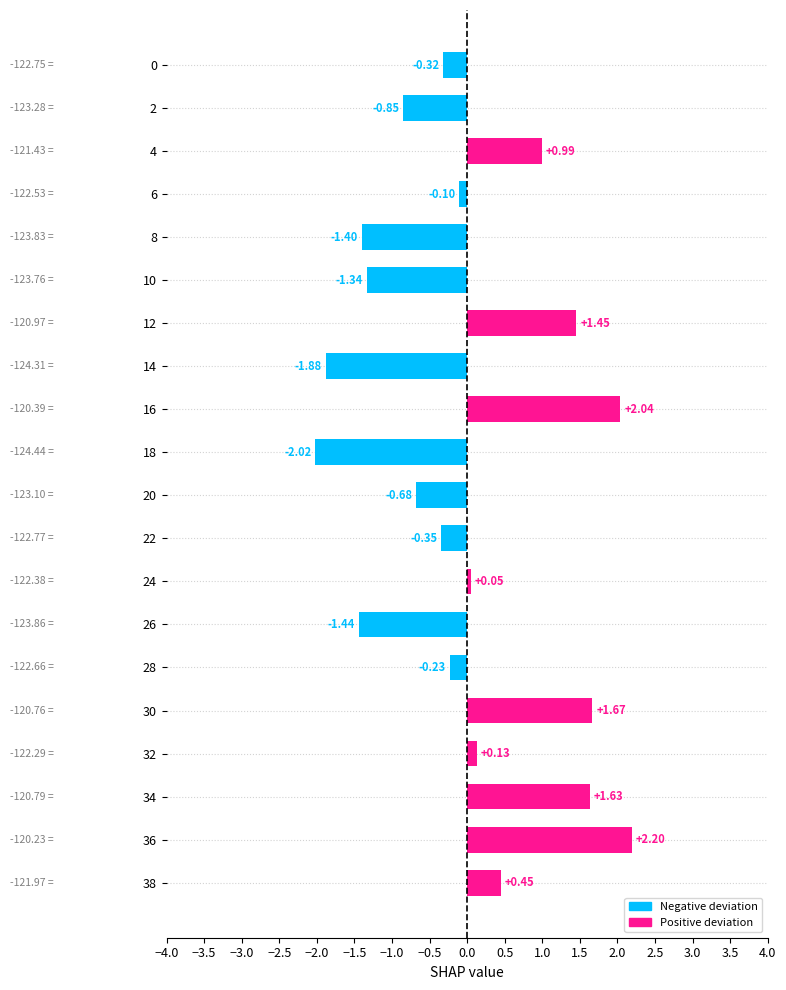

How many data points are less than 0?

11